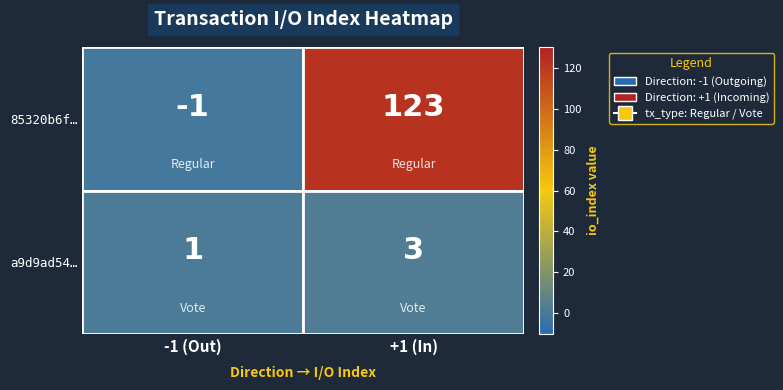

Count the number of data series in this chart.

2